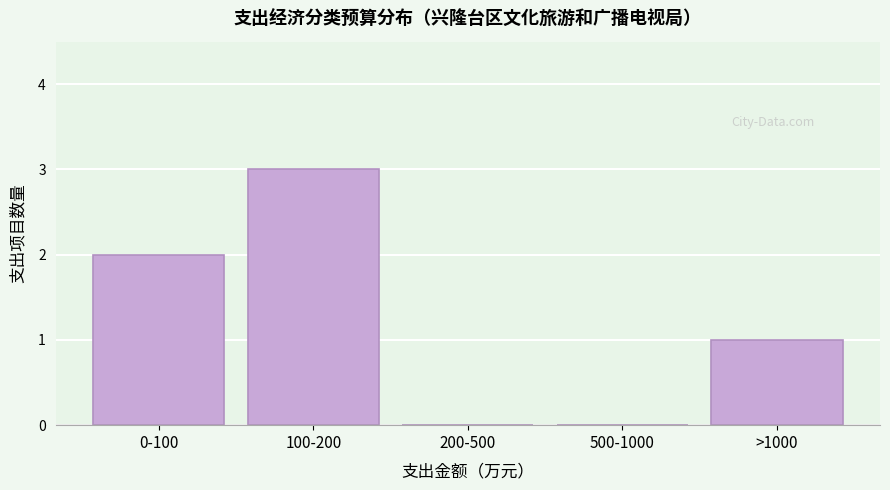

Reading left to right, transcribe all the data shown in this chart.

0-100=2	100-200=3	200-500=0	500-1000=0	>1000=1